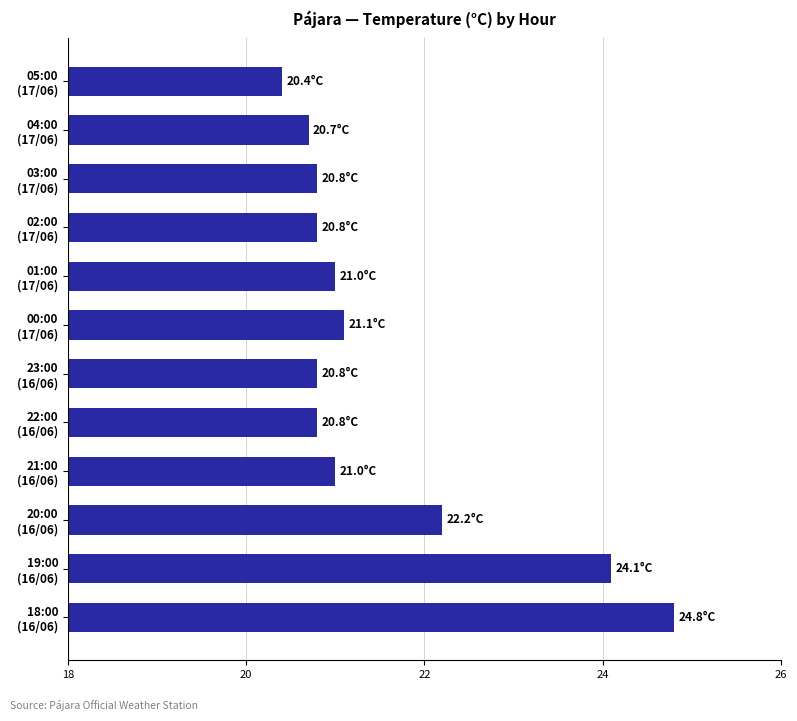

What is the difference between the second highest and second lowest values?

3.4